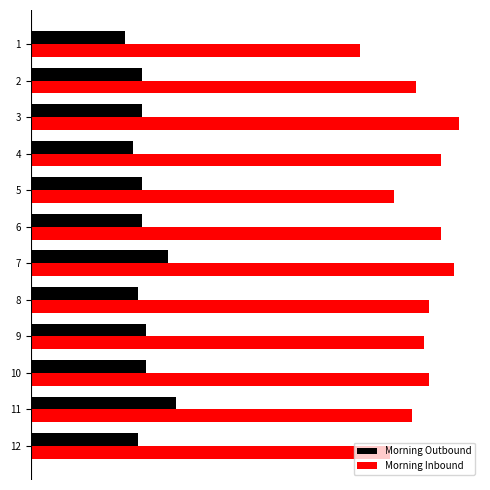

What is the average value of the Morning Inbound series?

91